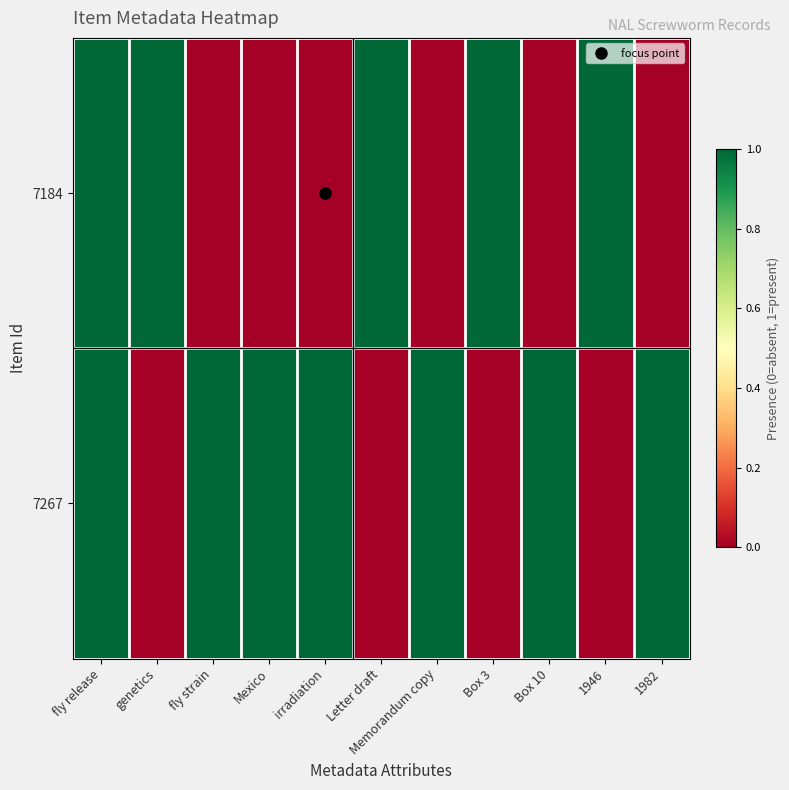

What is the spread (max minus min) of values at 1982?

1